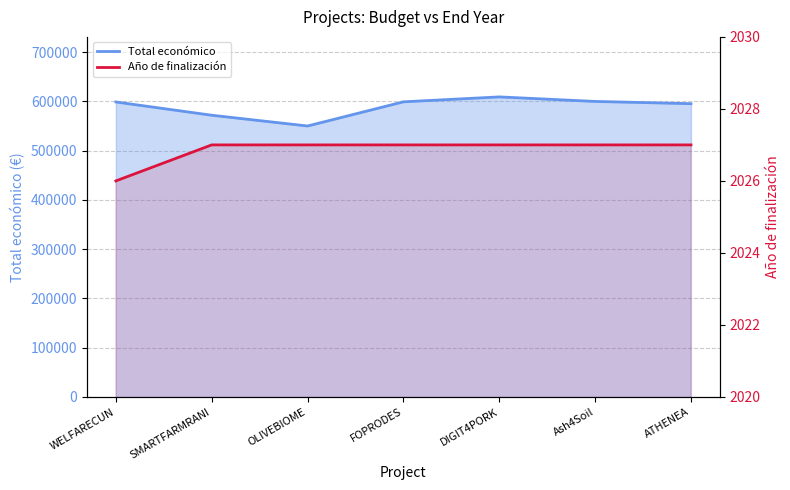

What is the difference between the highest and lowest values at WELFARECUN?

596883